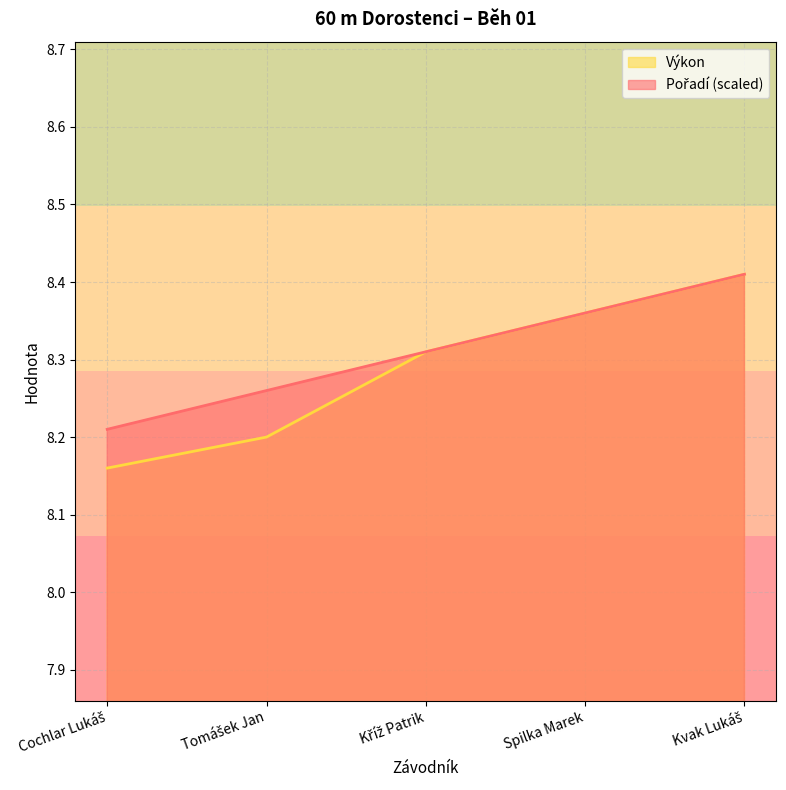

Rank the series by their maximum value, from lowest to highest.

Pořadí, Výkon